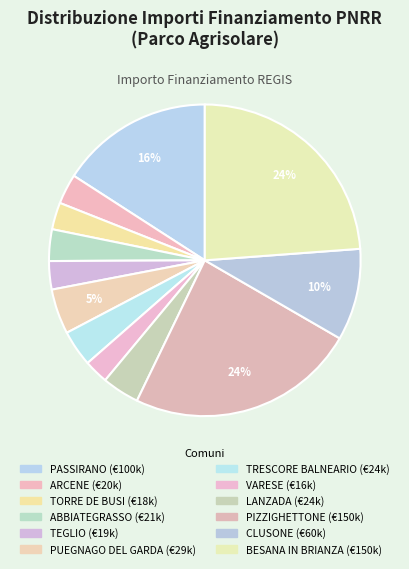

Count the number of slices in the pie.

12